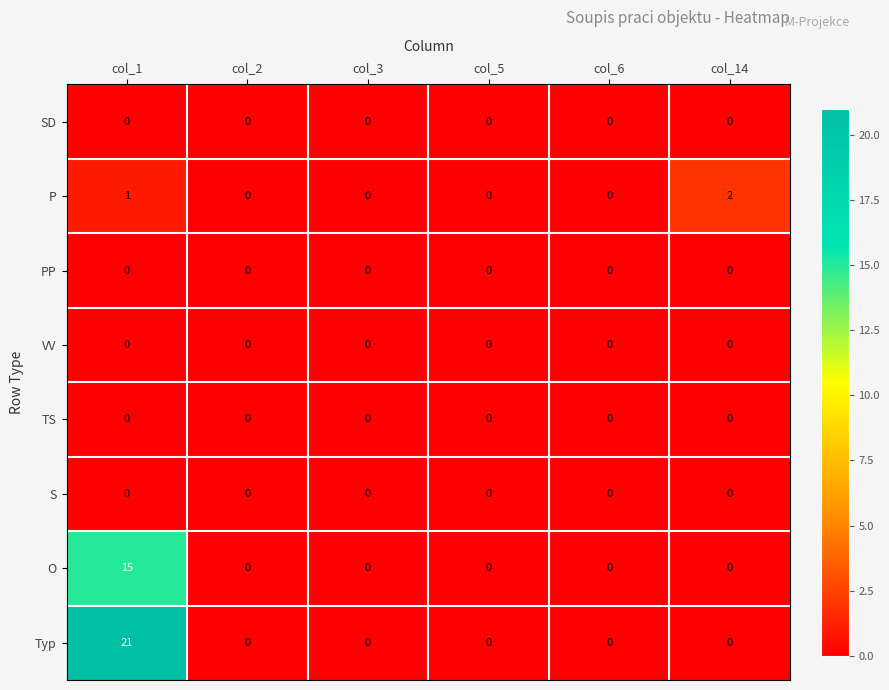

Where is P nearest to the value 1?

col_1